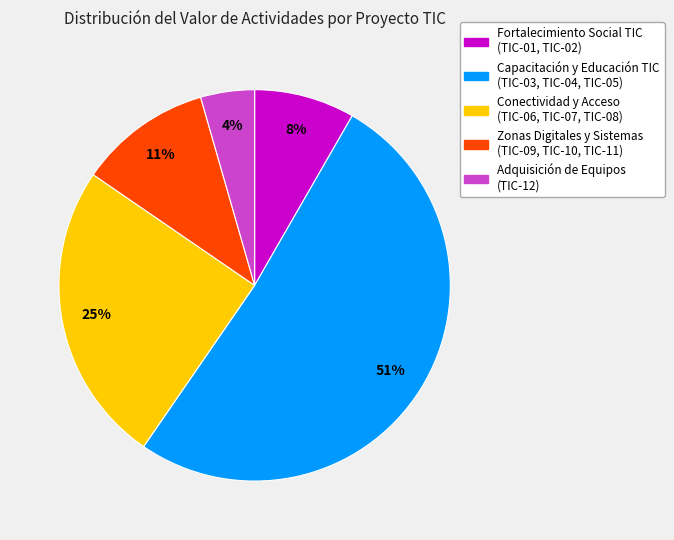

To the nearest percent, what is the average slice percentage?

20%